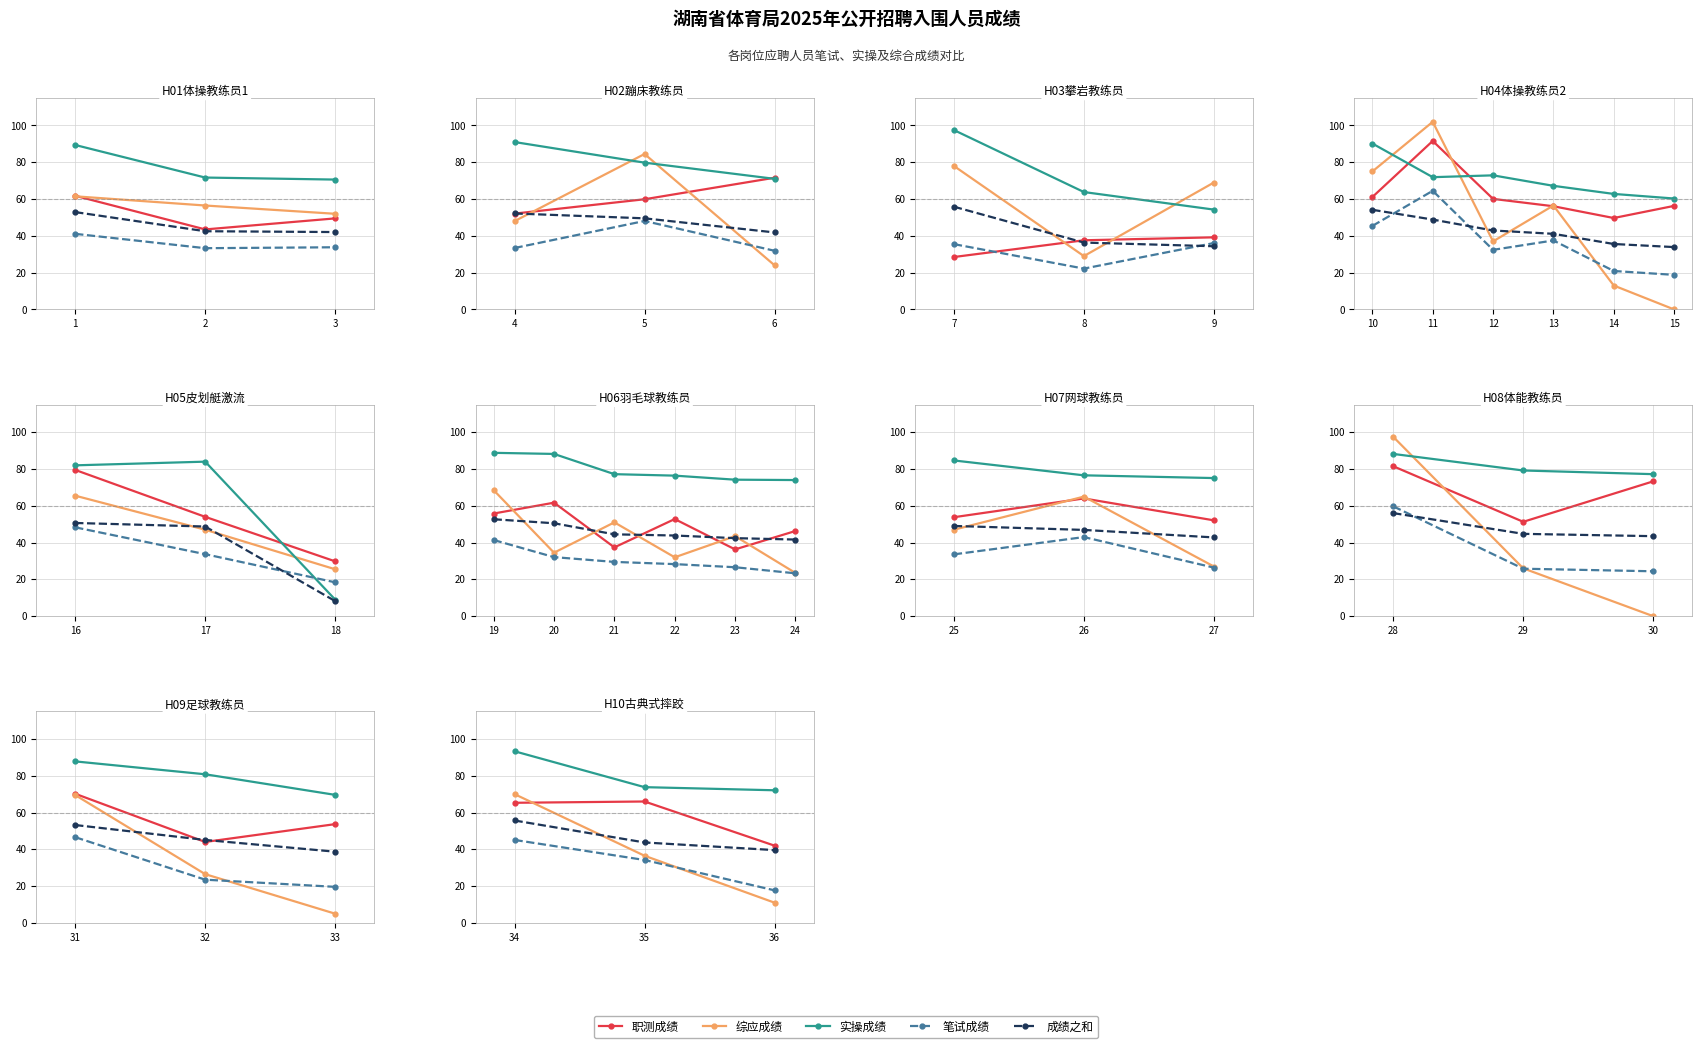

How many distinct data groups are displayed?

5